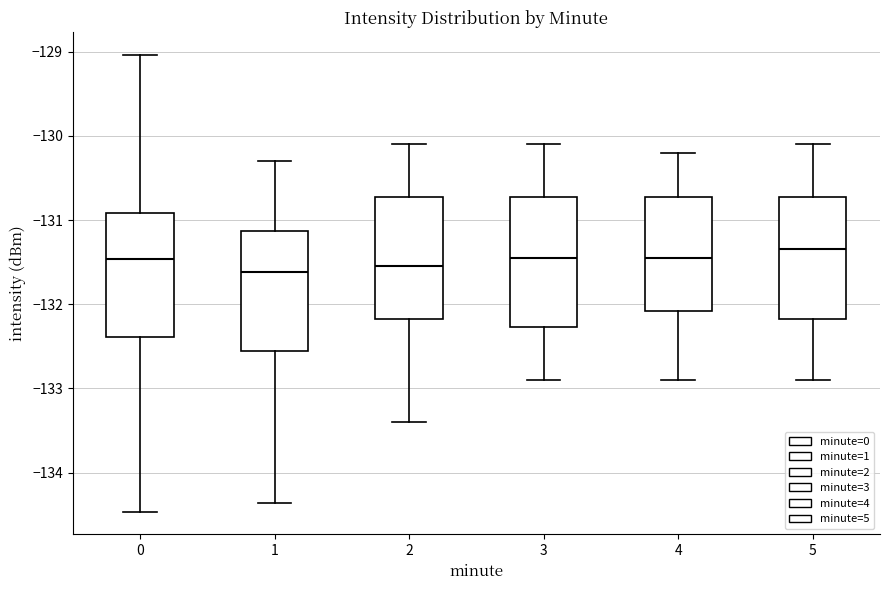

Where is the upper edge of the box at x = 5 on the y-axis? The values are not printed on the chart, so give them approximately, as read against the axis.

-130.7